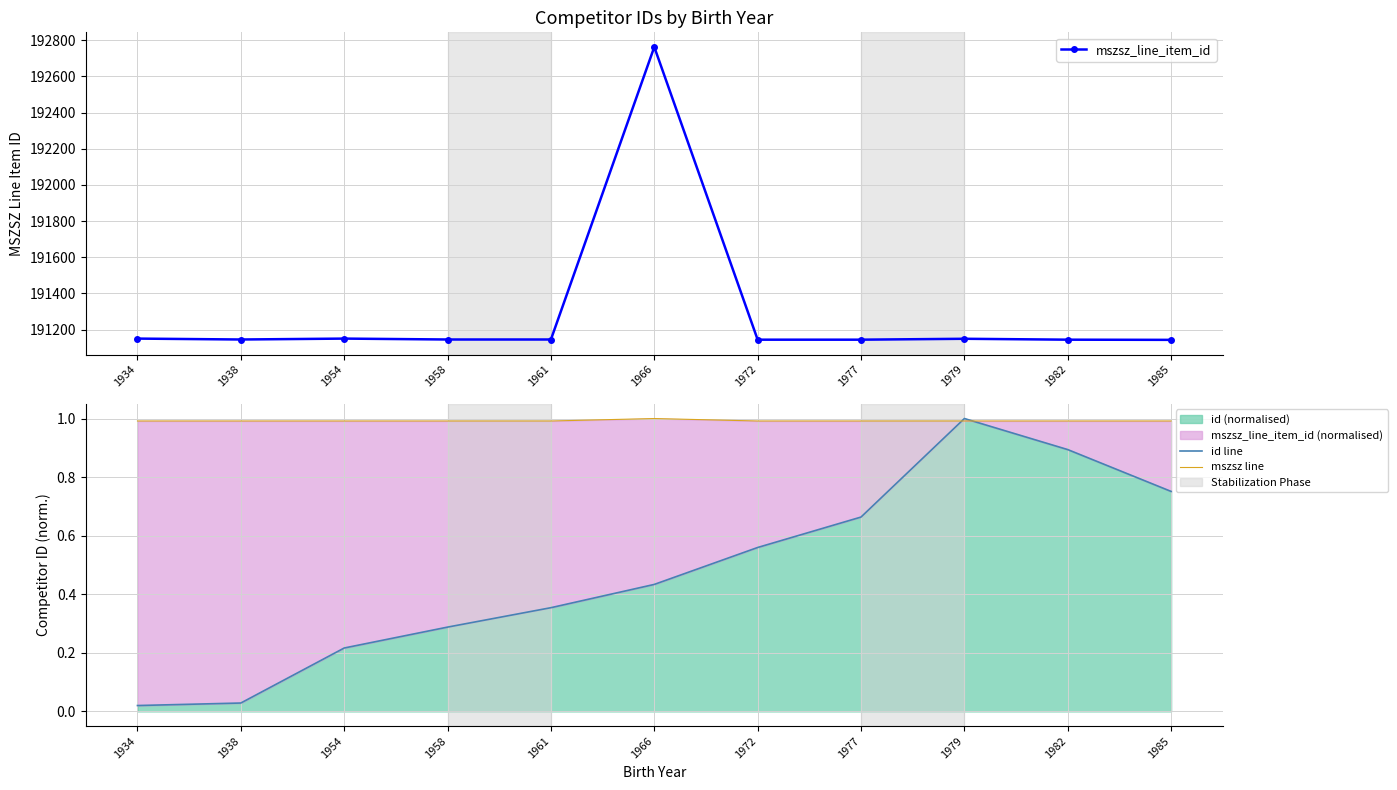

Which category has the highest value in the mszsz line series?

1966